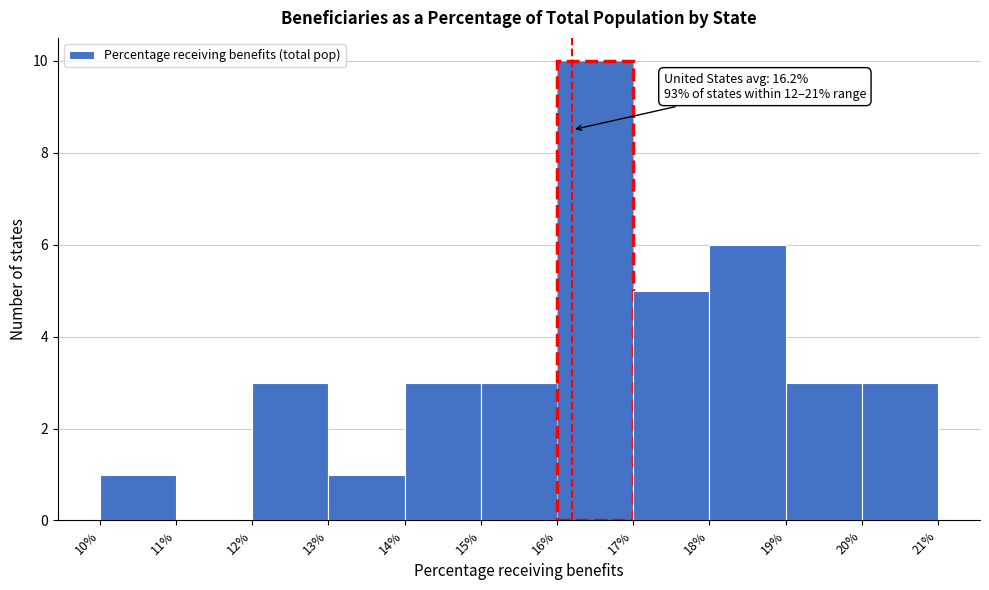

Over which range of the x-axis is the bar tallest?

16% to 17%